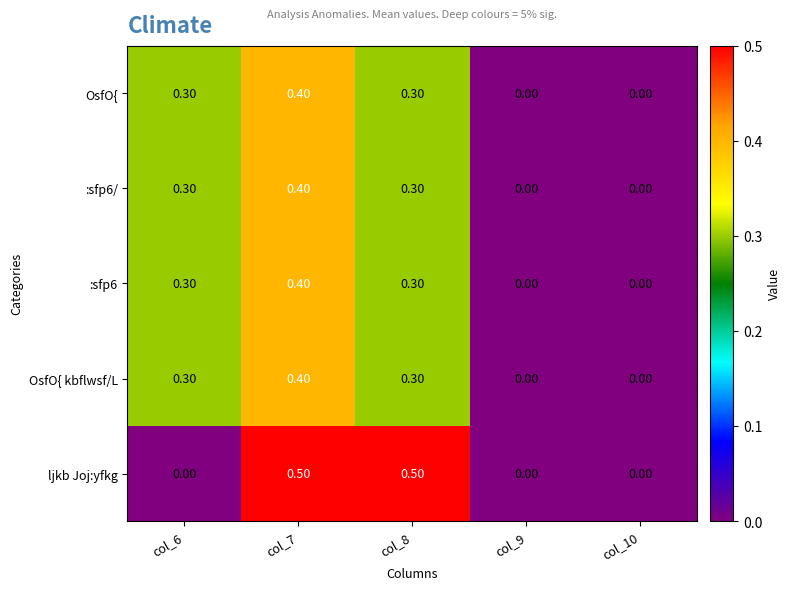

Is the value of OsfO{ kbflwsf/L at col_9 greater than the value of OsfO{ at col_6?

No